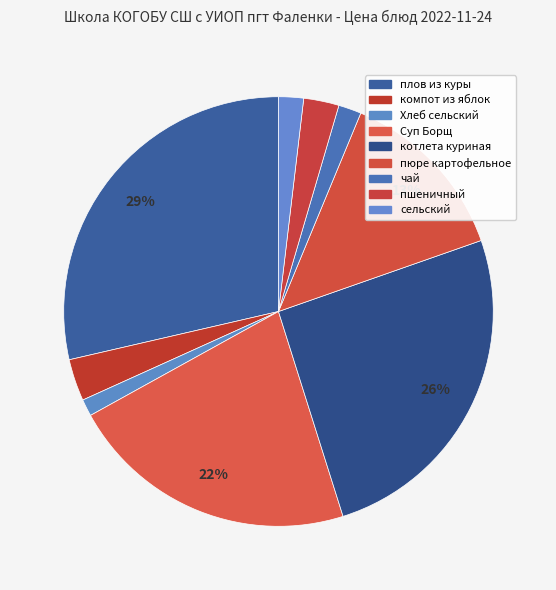

What is the change in value from плов из куры to чай?

-34.4